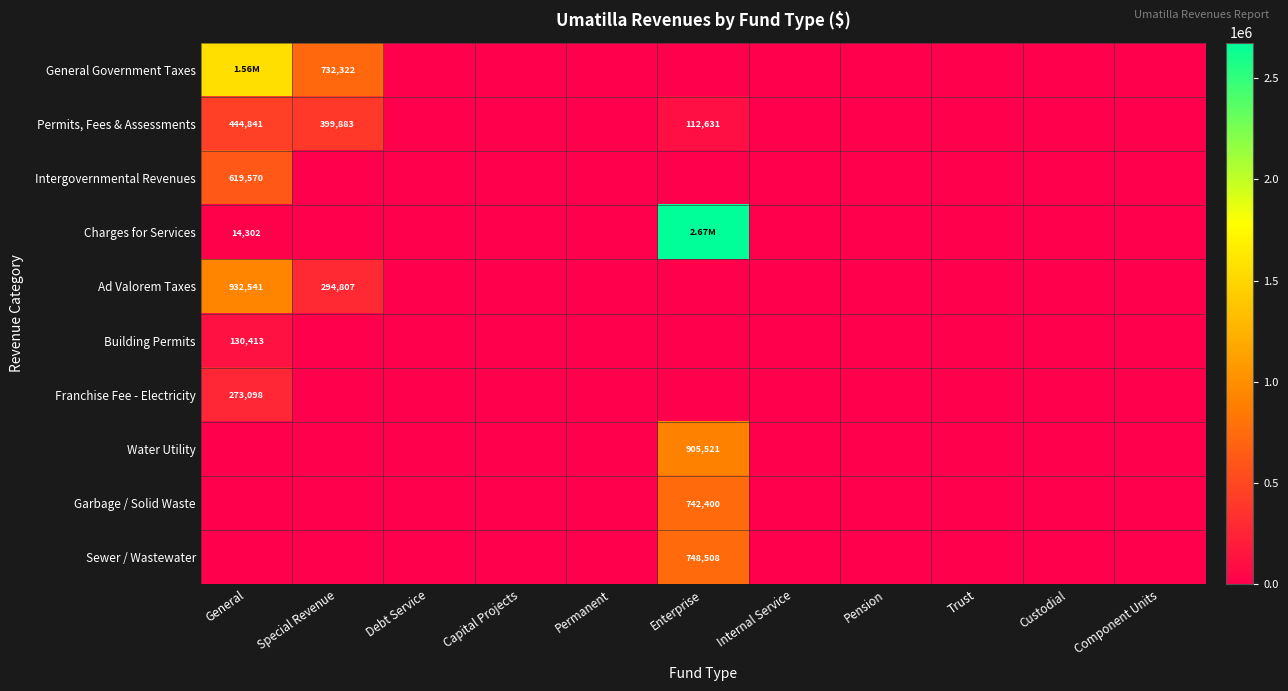

At Special Revenue, list the series in order from smallest to largest.

Intergovernmental Revenues, Charges for Services, Building Permits, Franchise Fee - Electricity, Water Utility, Garbage / Solid Waste, Sewer / Wastewater, Ad Valorem Taxes, Permits, Fees & Assessments, General Government Taxes